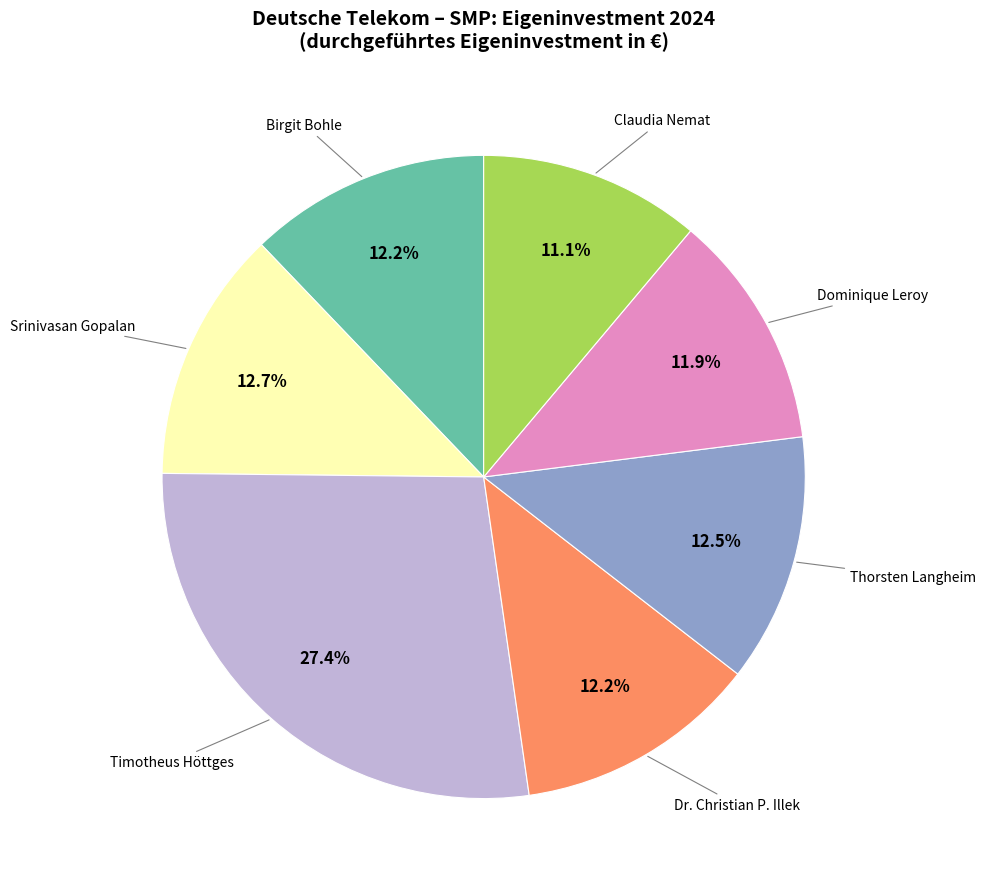

Is there a majority slice in this chart?

No